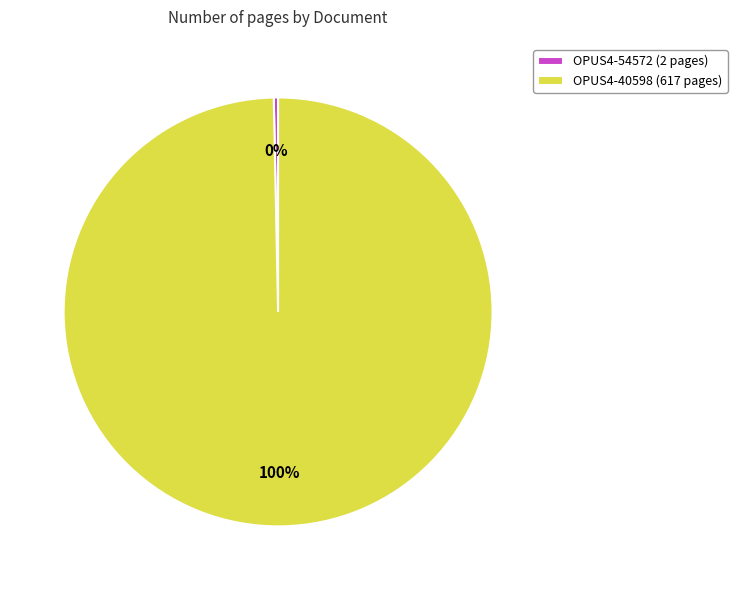

Which category has the smallest portion of the pie?

OPUS4-54572